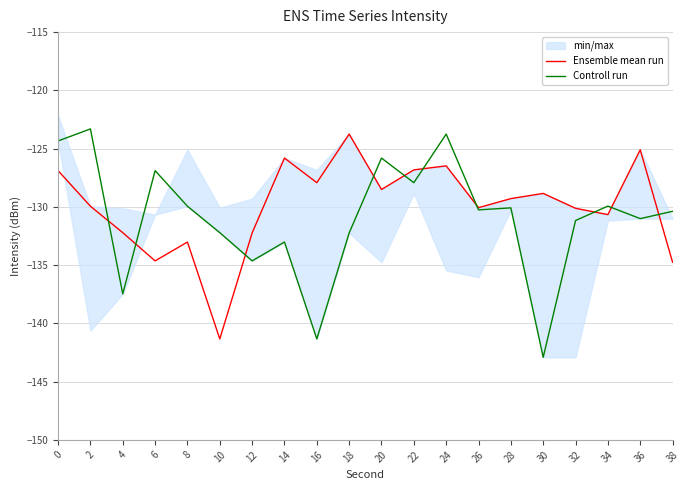

Which series has the largest range (max minus min)?

Controll run